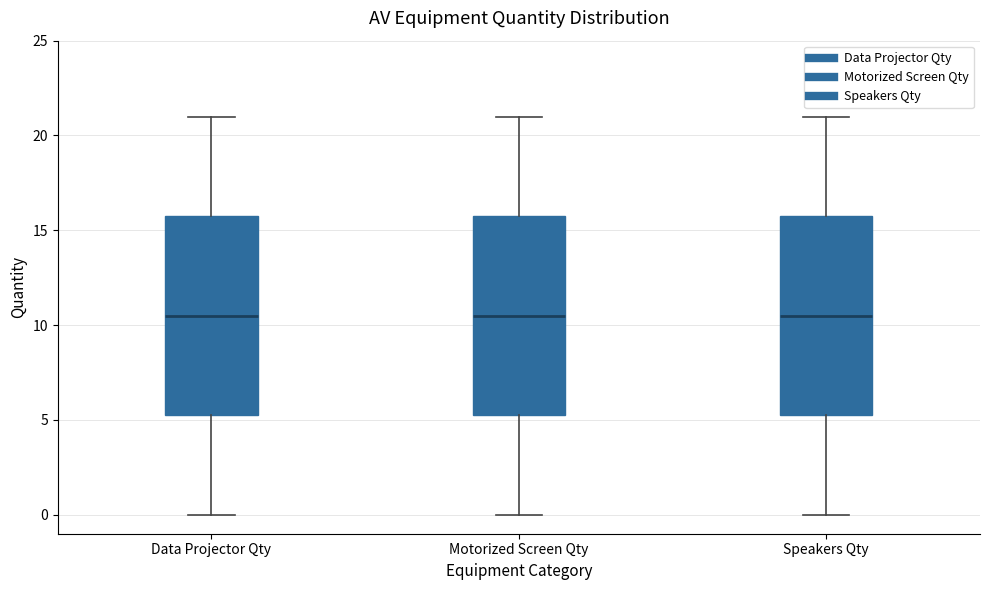

Where is the lower edge of the box for Data Projector Qty on the y-axis? The values are not printed on the chart, so give them approximately, as read against the axis.

5.5